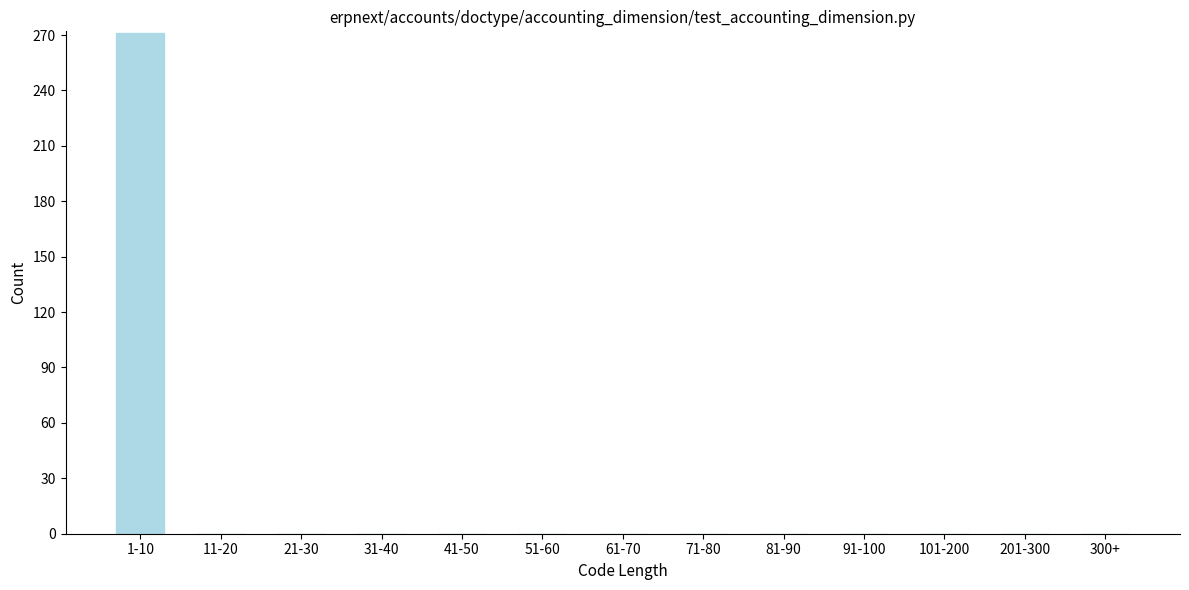

Reading left to right, transcribe all the data shown in this chart.

1-10=271	11-20=0	21-30=0	31-40=0	41-50=0	51-60=0	61-70=0	71-80=0	81-90=0	91-100=0	101-200=0	201-300=0	300+=0